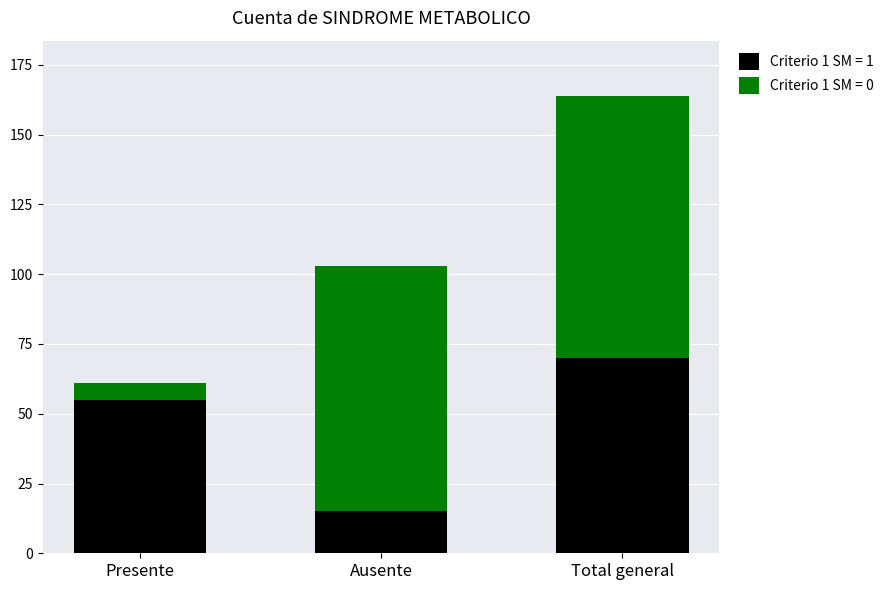

Reading left to right, list the values for the Criterio 1 SM = 1 series.

55	15	70